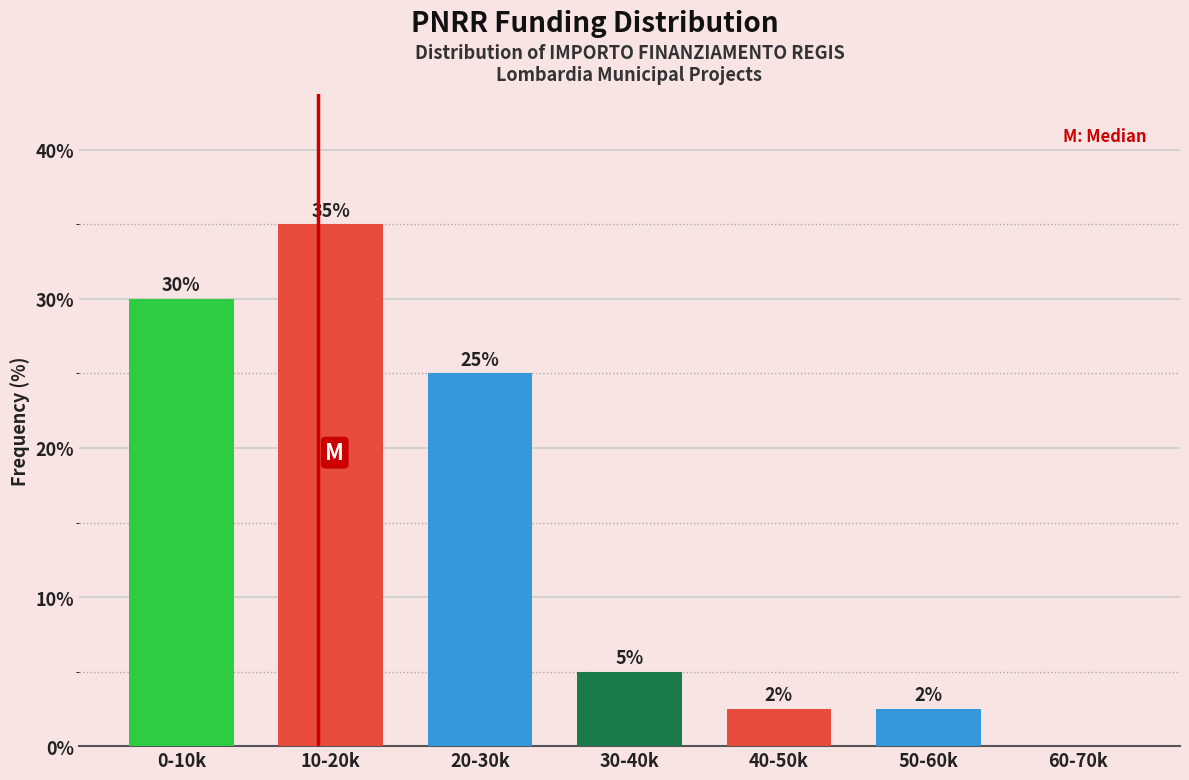

At which label is the value closest to 17?

20-30k